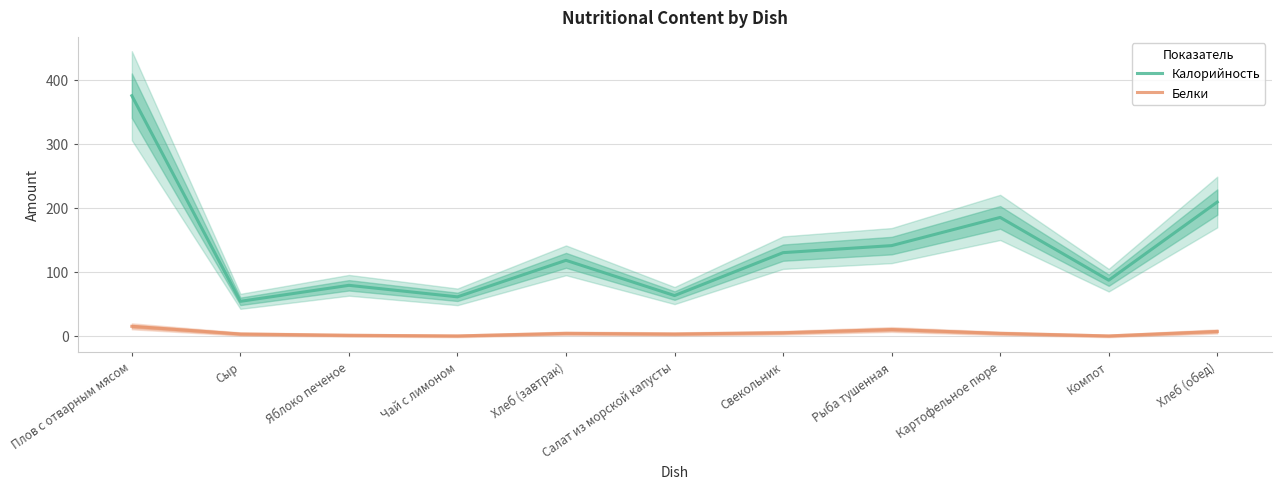

At Хлеб (обед), list the series in order from largest to smallest.

Калорийность, Белки